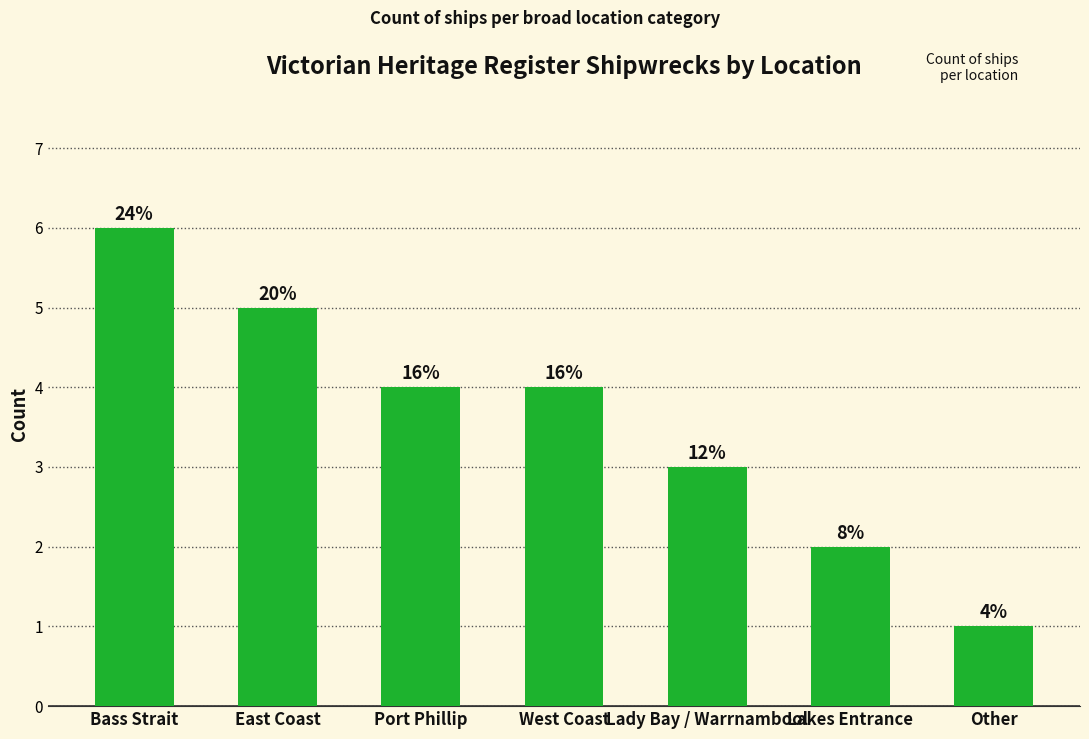

Does the chart contain any negative values?

No